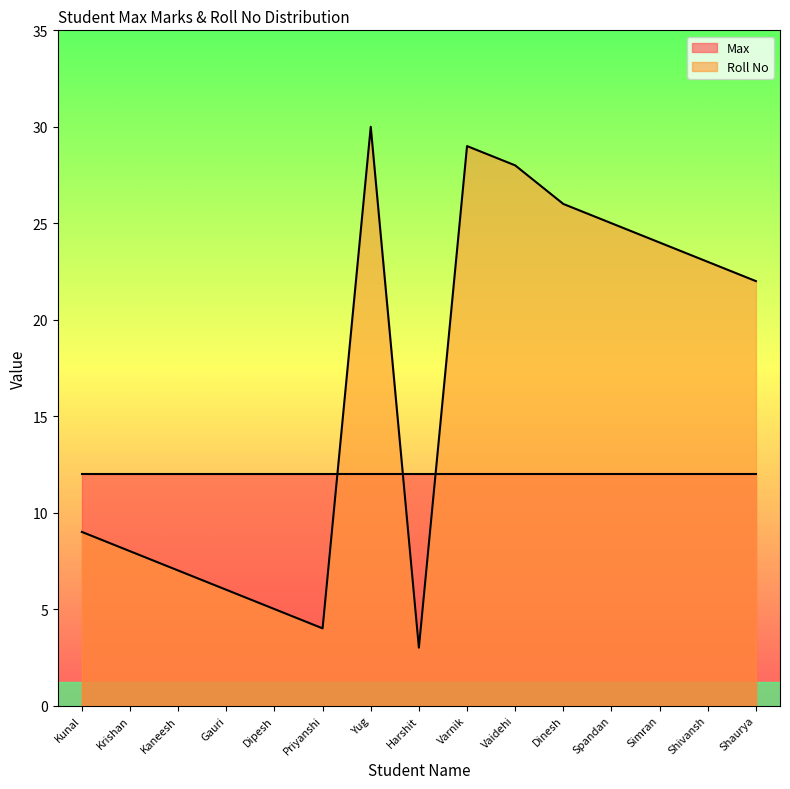

Does the chart have visible grid lines?

No